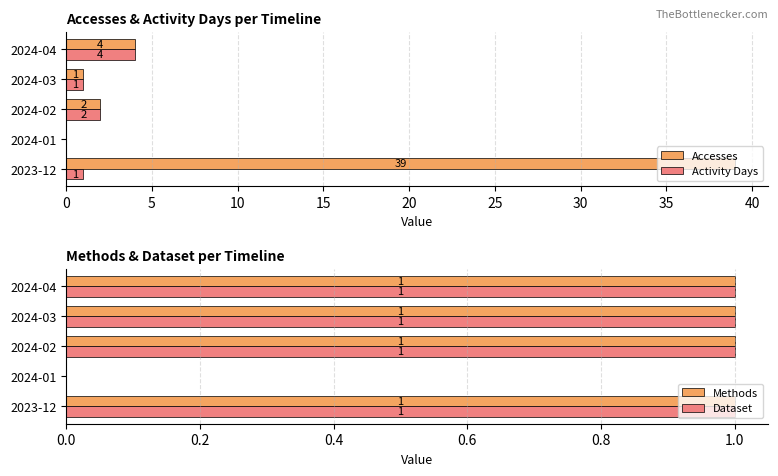

What are all the series names shown in the legend?

Accesses, Activity Days, Methods, Dataset